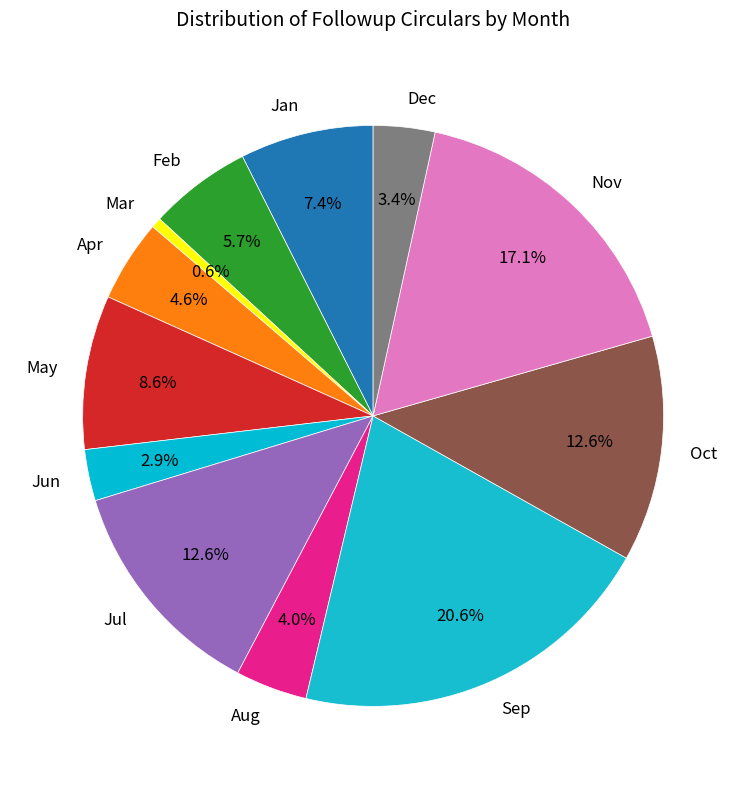

What is the smallest slice in the pie chart?

Mar